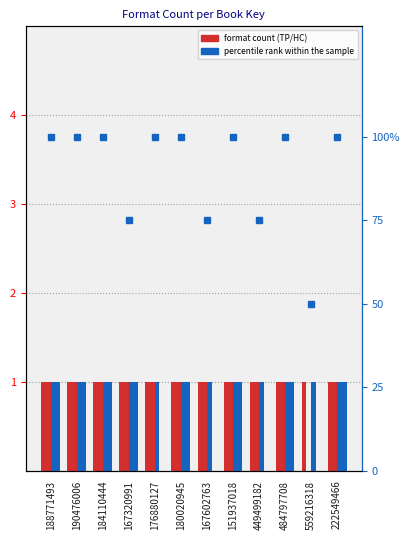

Which series has the largest total across all categories?

percentile rank within the sample